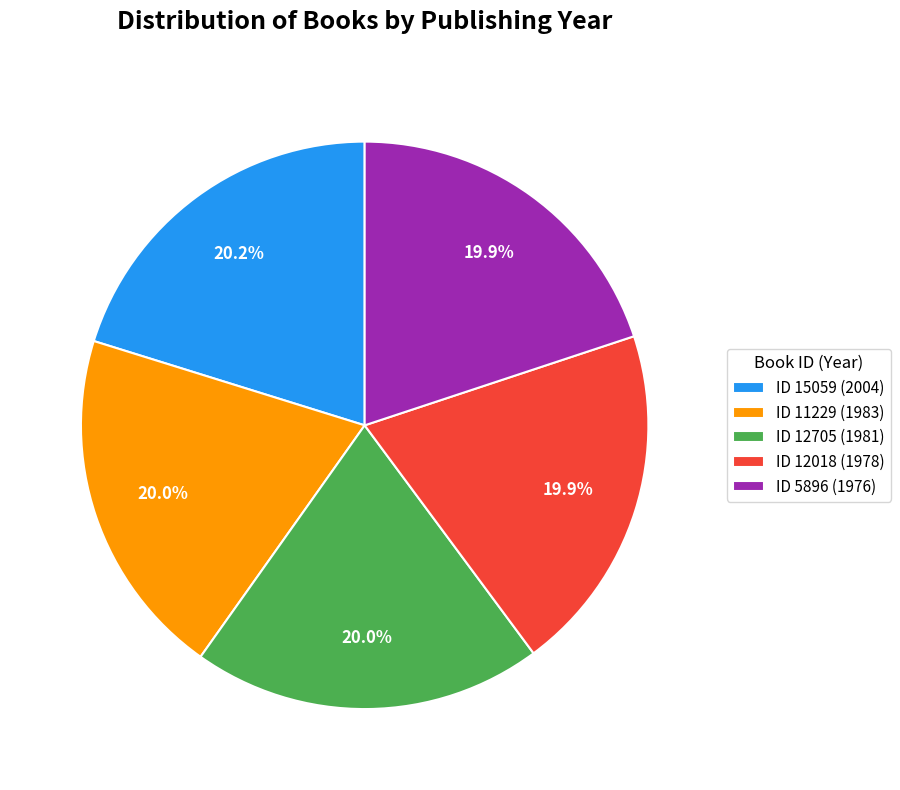

Is there any slice that represents more than half of the pie?

No